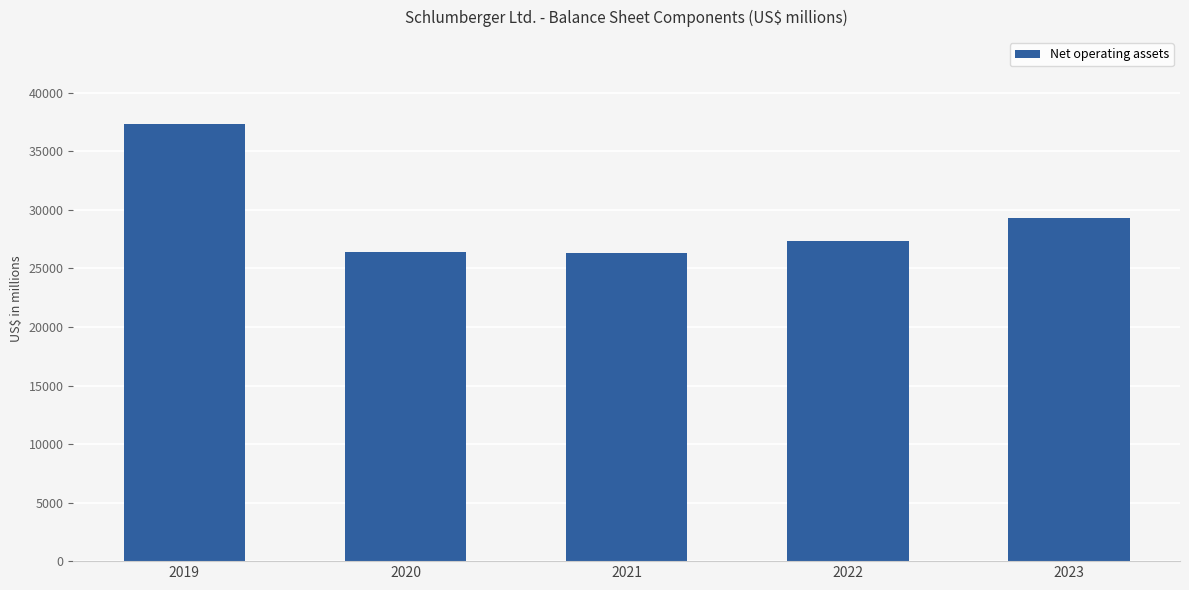

What is the greatest value displayed?

37303